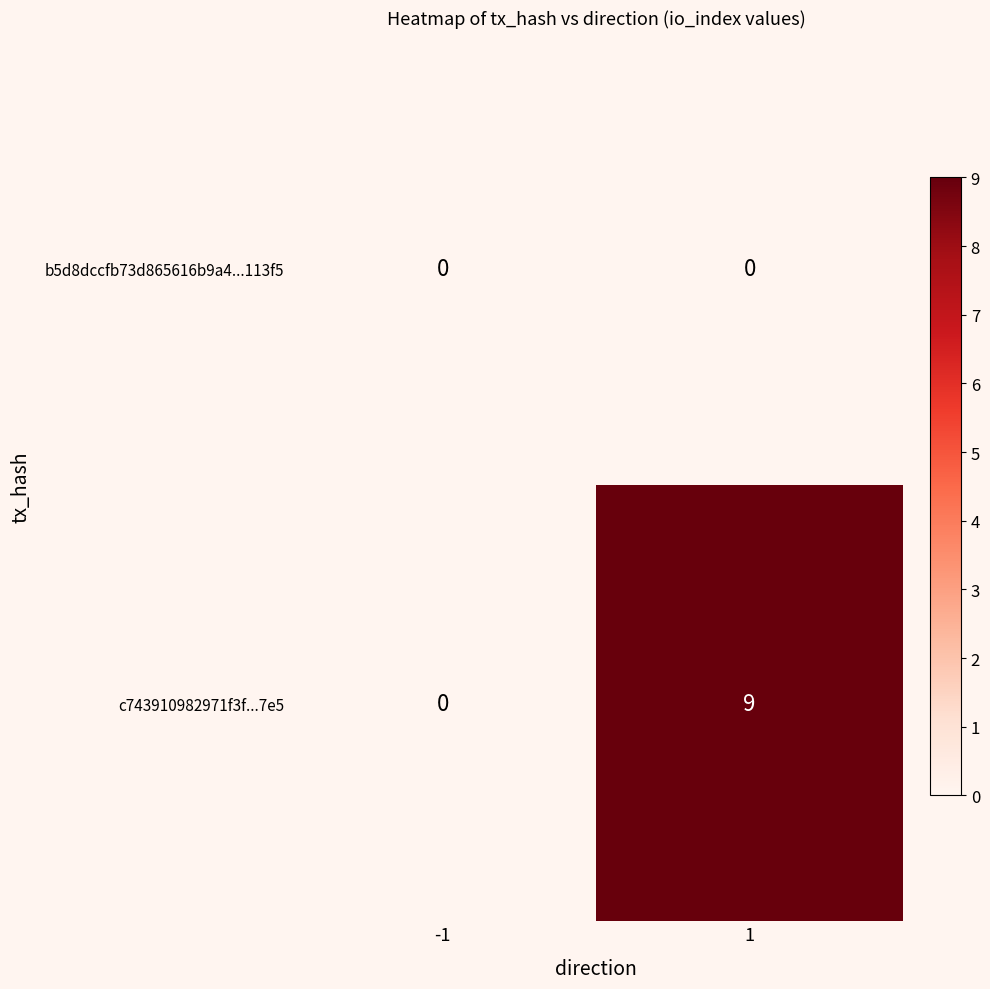

List the series in order of their overall mean, highest first.

c743910982971f3f...7e5, b5d8dccfb73d865616b9a4...113f5